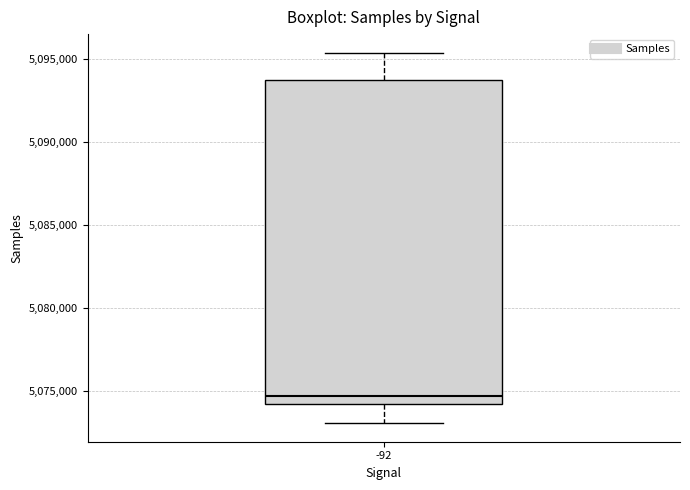

Read this box plot against the y-axis: the position of the median line, the range covered by the box, and the ends of both whiskers. The values are not printed on the chart, so give them approximately, as read against the axis.

median 5074500, box 5074000 to 5093500, whiskers 5073000 to 5095500